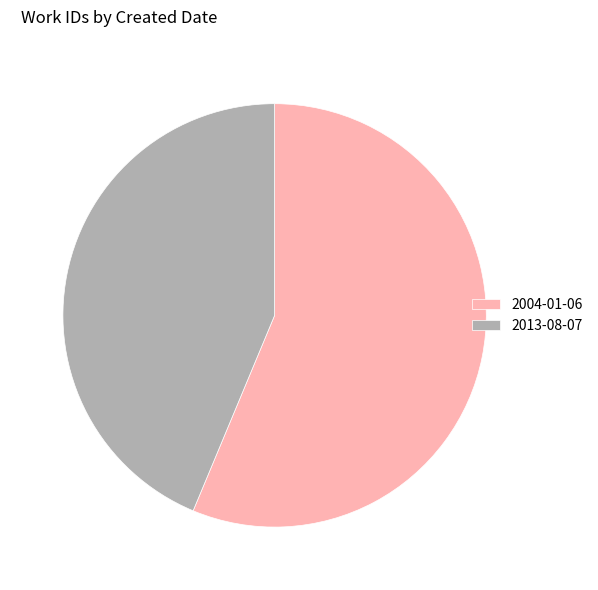

The 2013-08-07 slice represents 44% of the pie. True or false?

True